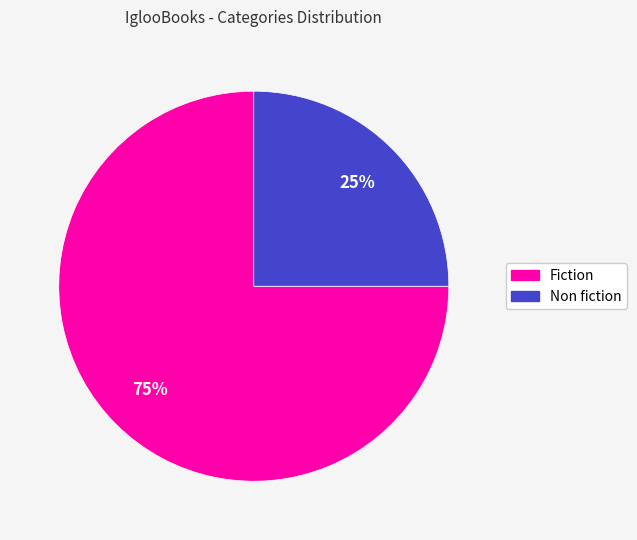

What is the ratio of the value at Non fiction to the value at Fiction?

0.3